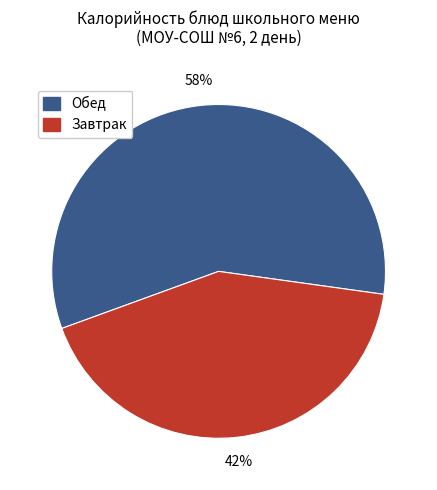

How many segments does this pie chart have?

2